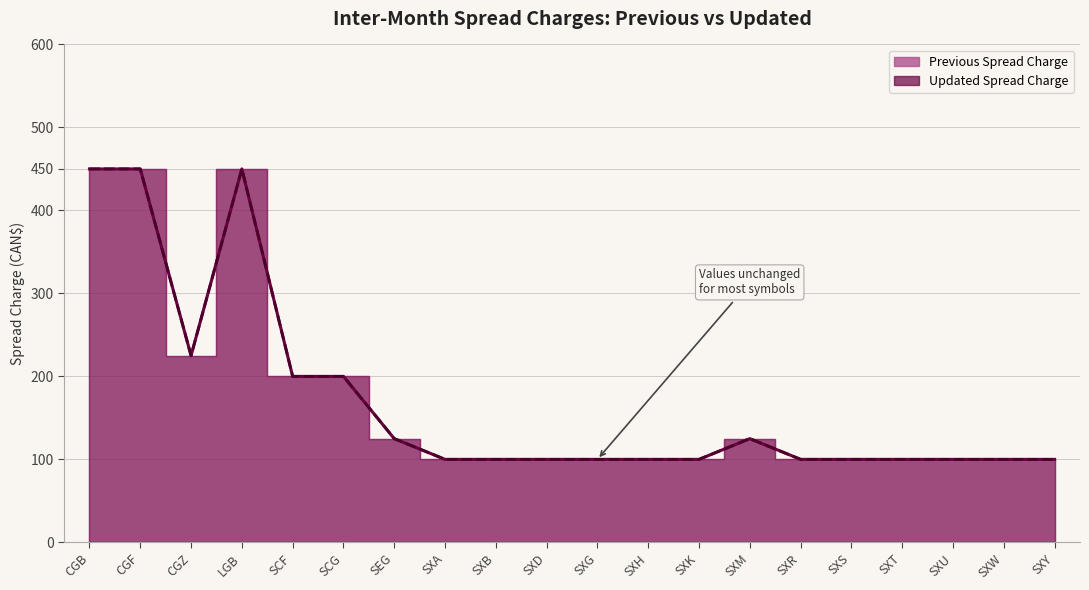

Reading left to right, what are all the values shown in this chart?

Previous Spread Charge: 450	450	225	450	200	200	125	100	100	100	100	100	100	125	100	100	100	100	100	100
Updated Spread Charge: 450	450	225	450	200	200	125	100	100	100	100	100	100	125	100	100	100	100	100	100